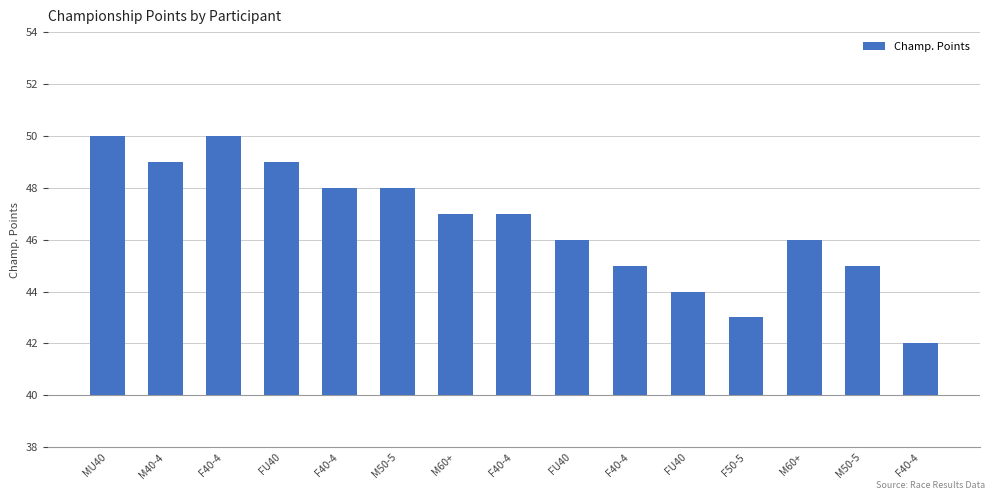

What is the change in value from FU40 to FU40?

-2